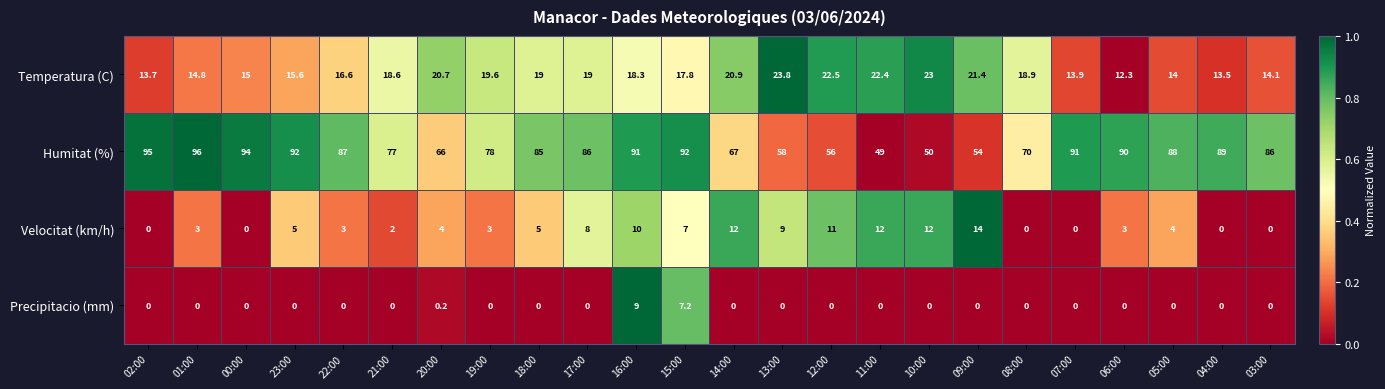

True or false: Velocitat (km/h) has a value of 12.0 at 10:00.

True